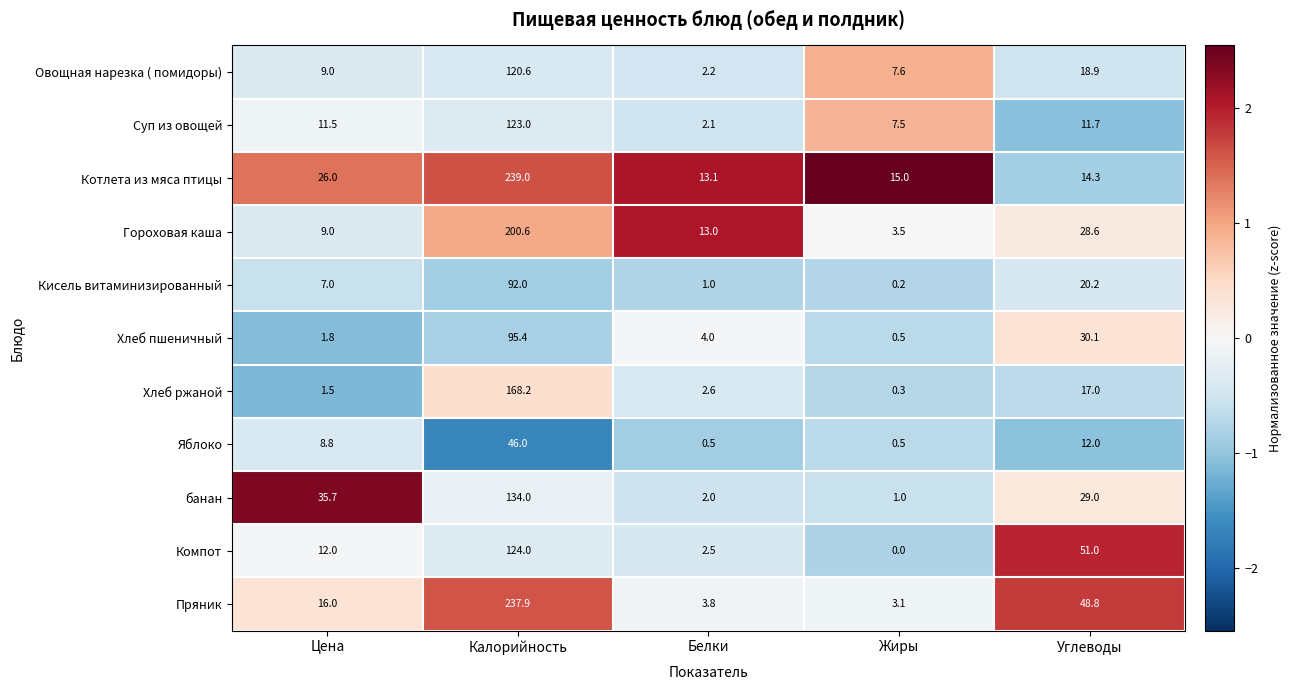

What is the spread (max minus min) of values at Углеводы?

39.3